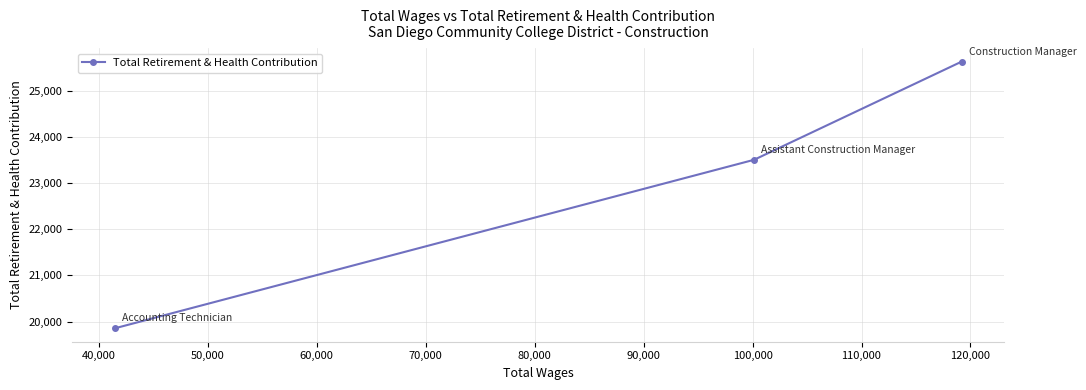

What is the value of the 1st point from the left?

19853